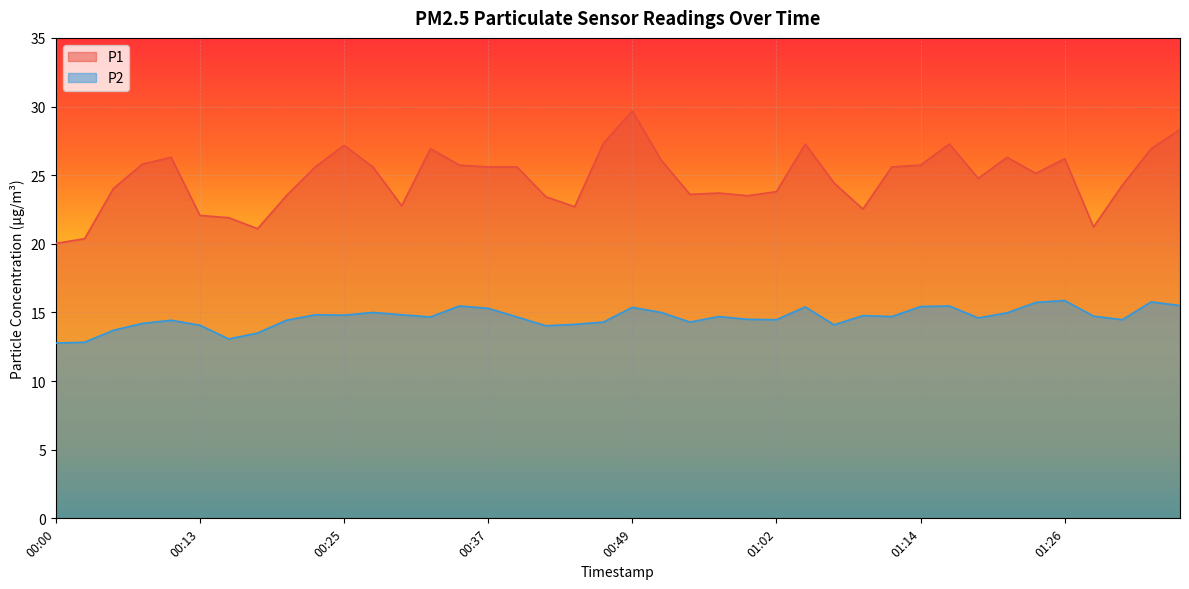

Which series has the largest total across all categories?

P1